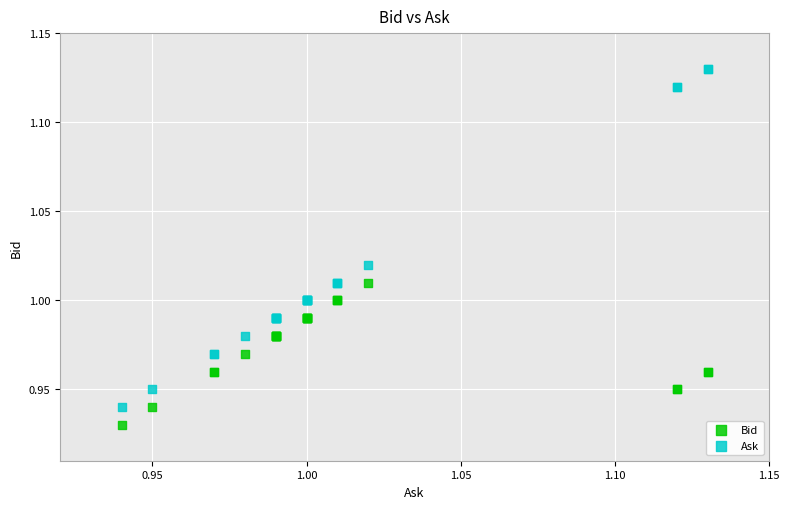

Which series contains the highest Y value?

Ask